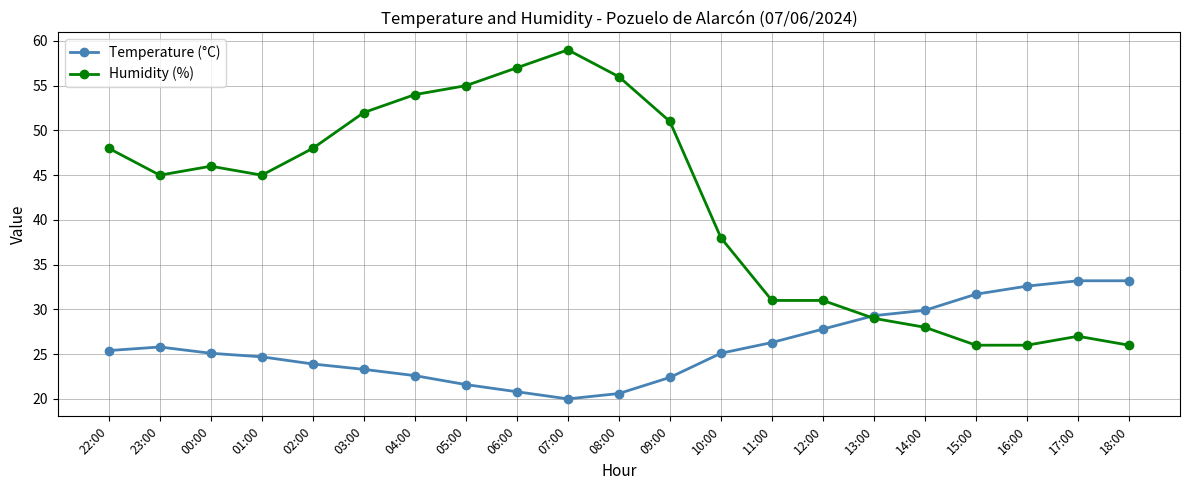

Does the chart display data point markers on the line(s)?

Yes